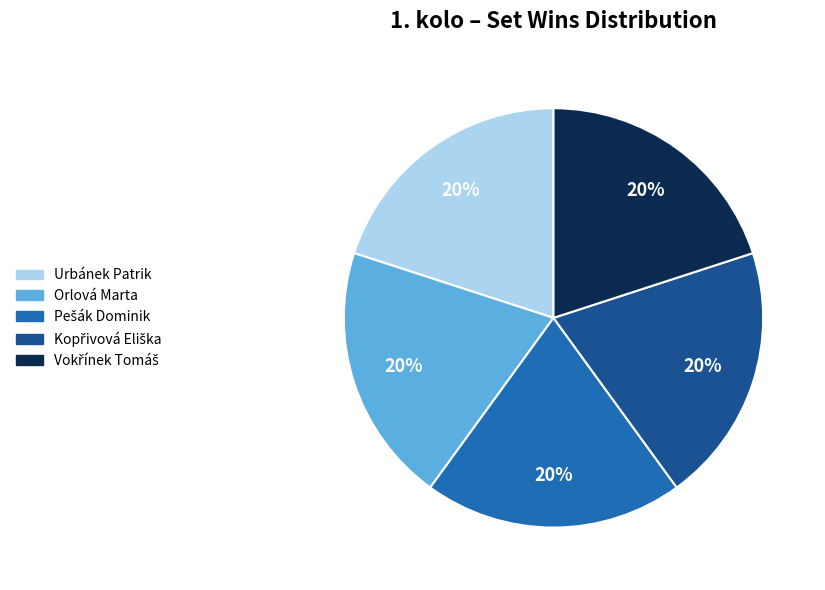

To the nearest percent, what is the average slice percentage?

20%